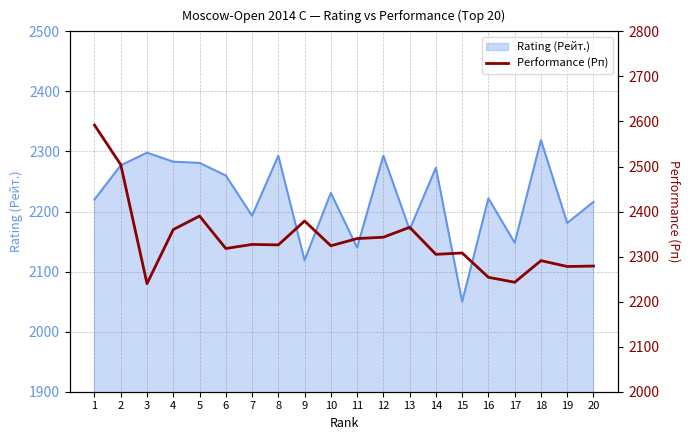

What is the value of the 16th point from the left?

2254